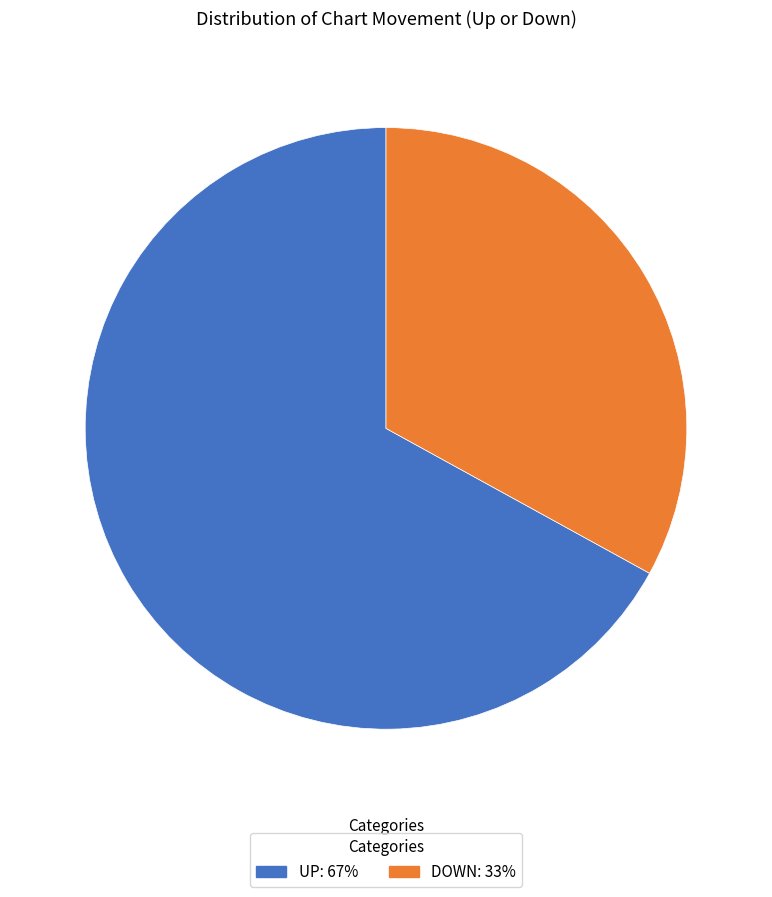

Does any single category account for the majority?

Yes